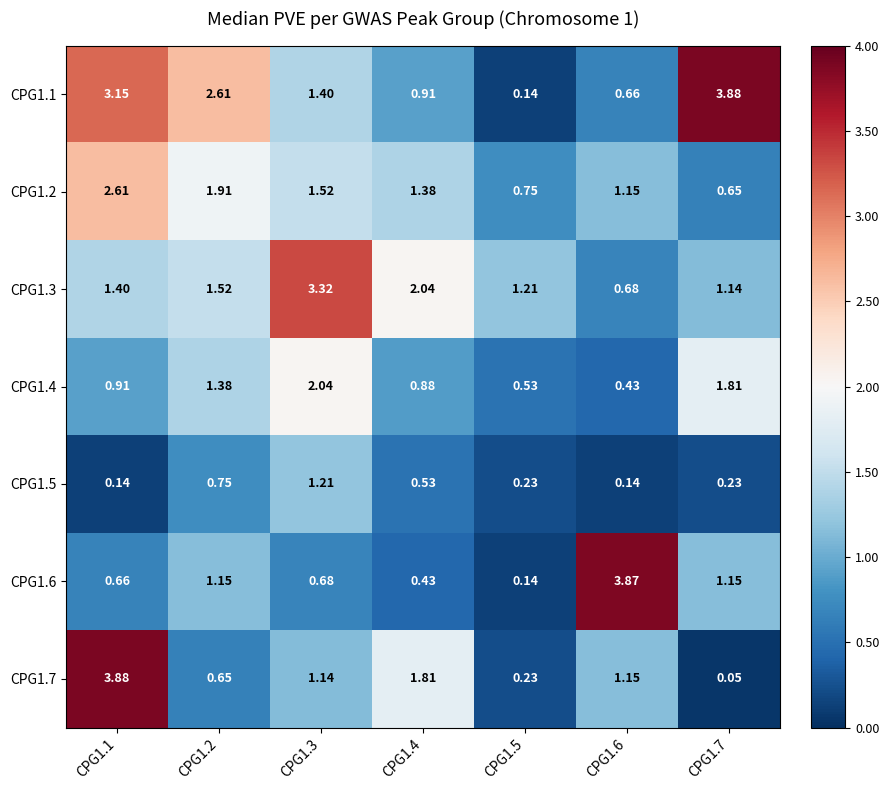

What is the total value across all series at CPG1.3?

11.3